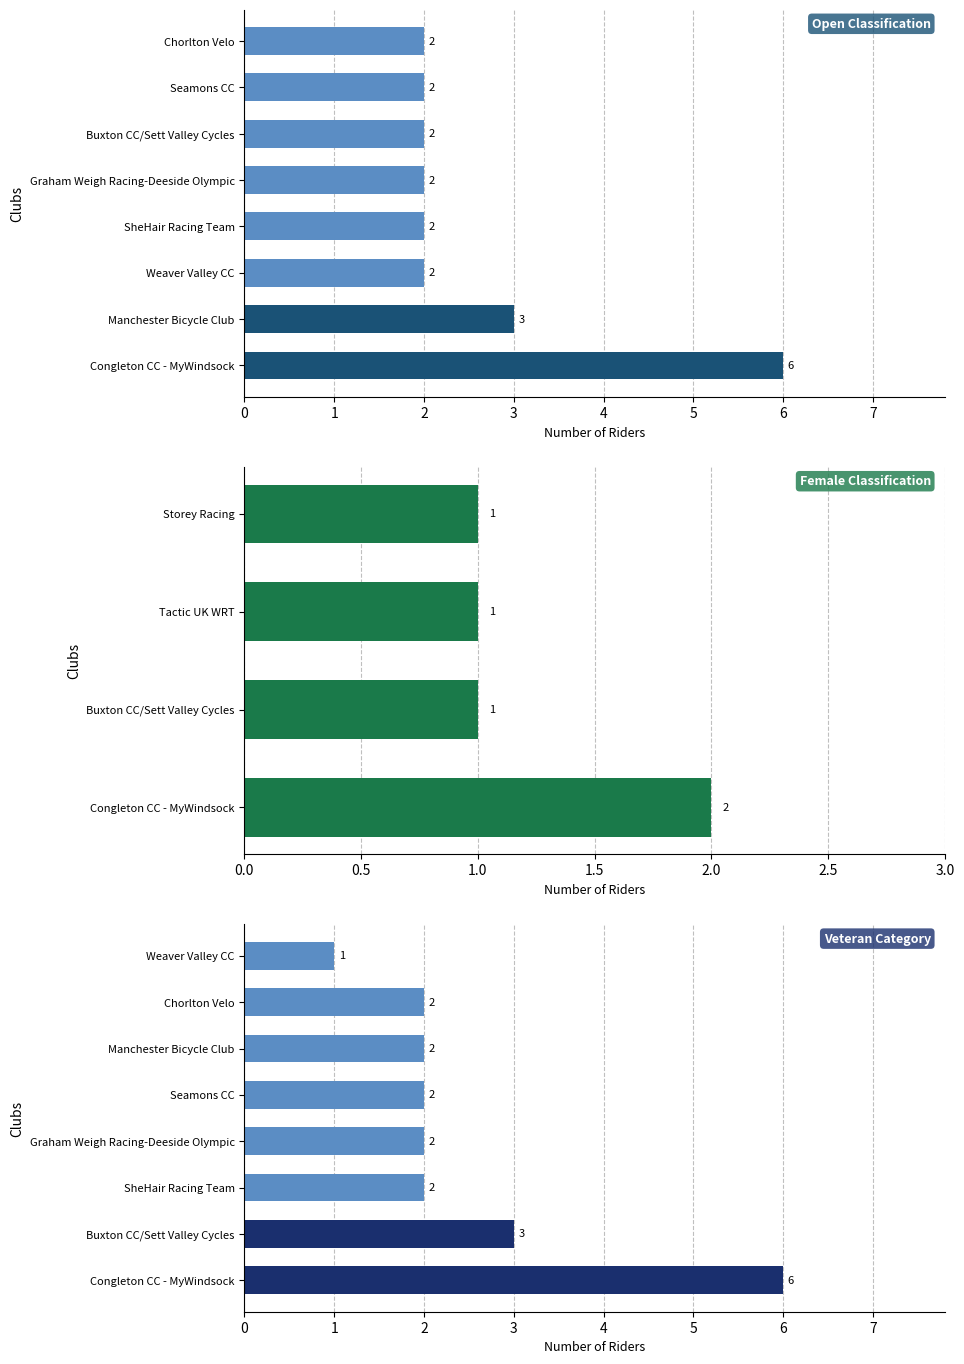

How many distinct data groups are displayed?

1